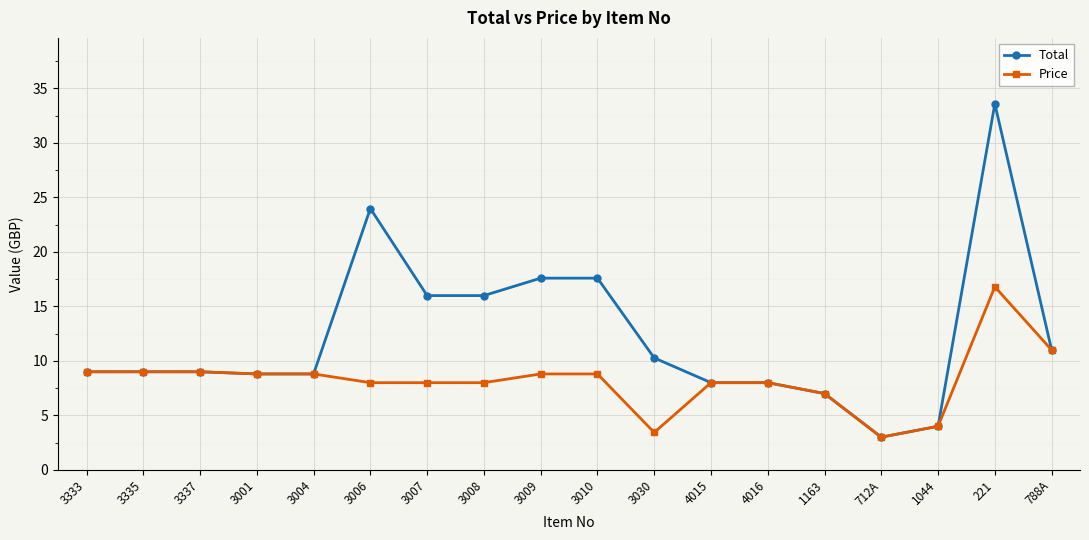

Which category has the highest value across all series?

221